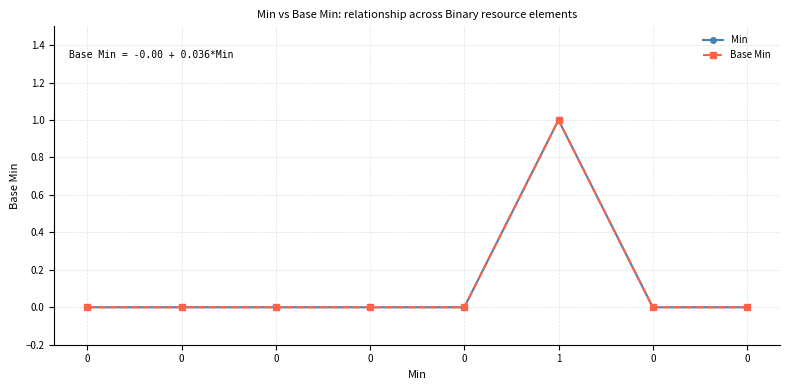

Rank the series by their maximum value, from lowest to highest.

Min, Base Min